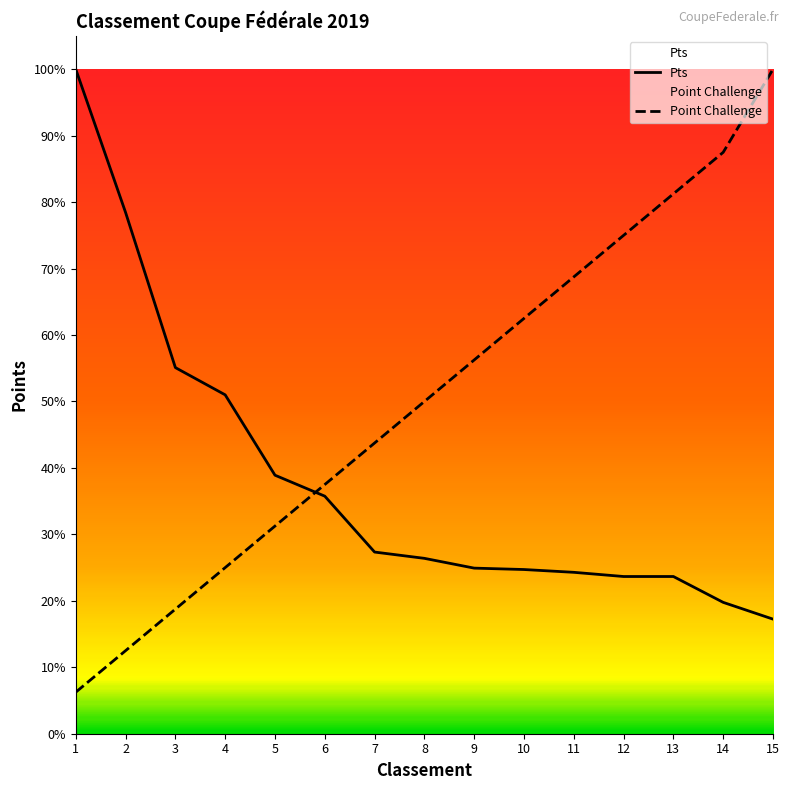

What is the total value across all series at 14?

10201.2